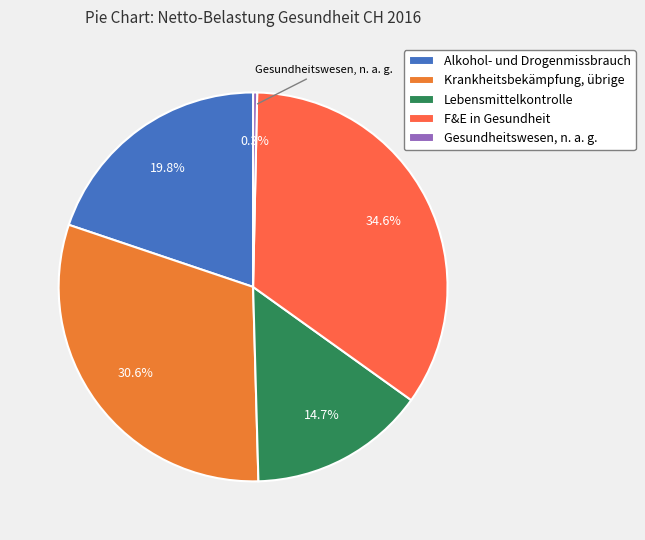

Between F&E in Gesundheit and Gesundheitswesen, n. a. g., which is larger?

F&E in Gesundheit